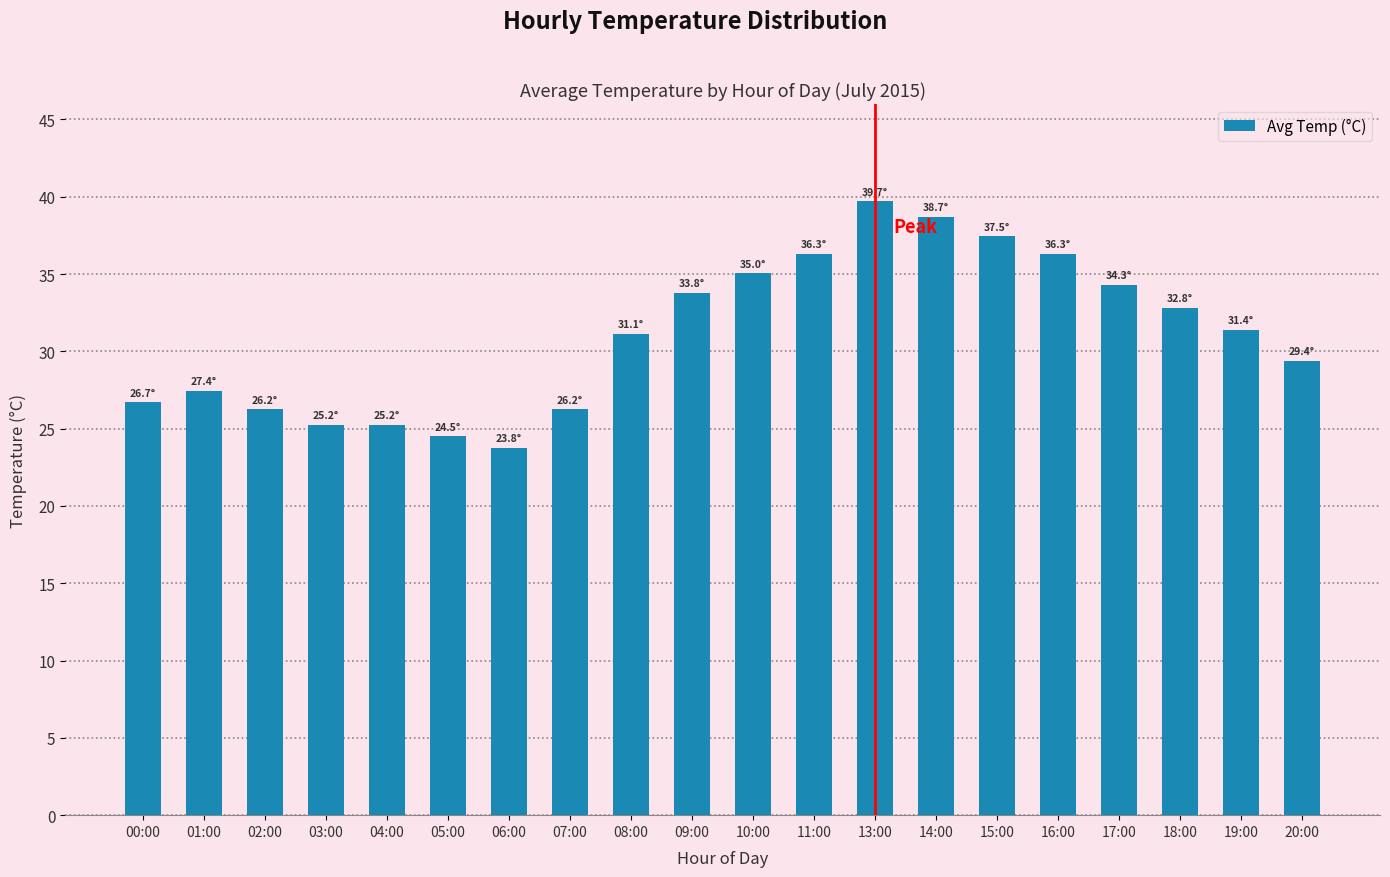

What is the difference between the maximum and second lowest values?

15.2